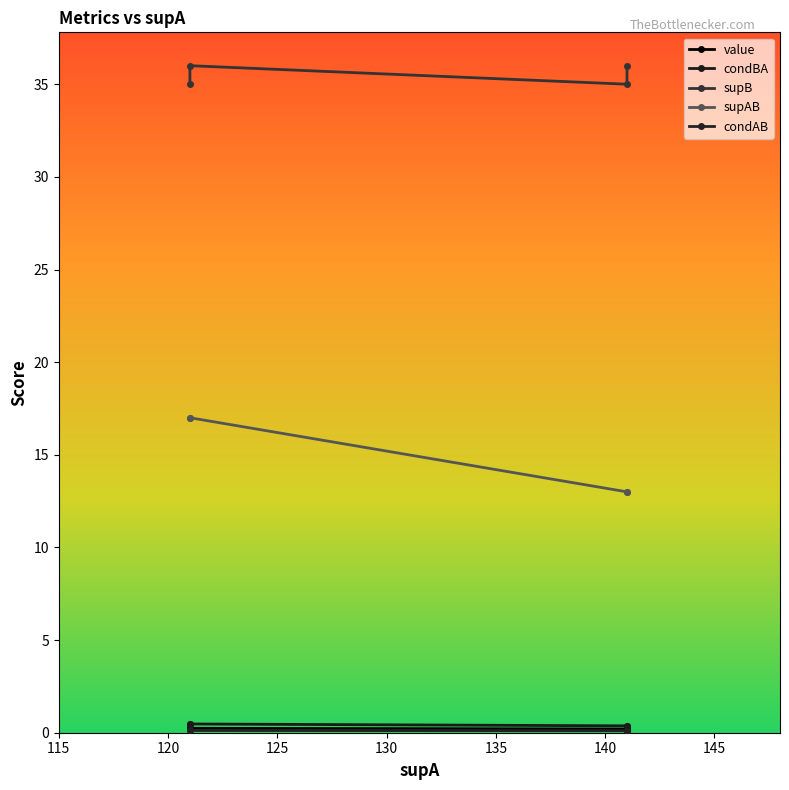

What is the difference between the highest and lowest values at 130?

35.9